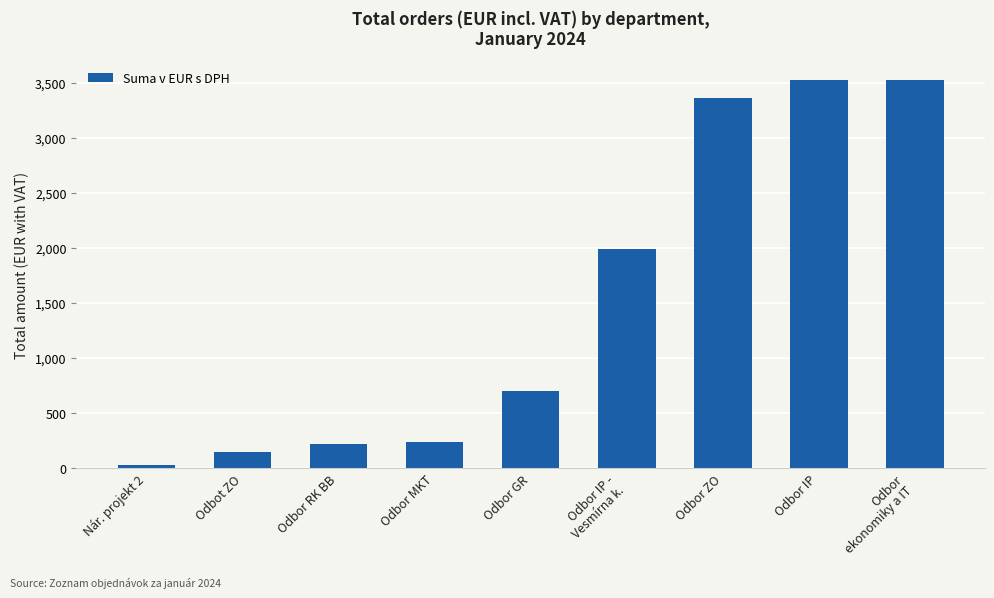

The chart shows a value of 5316.7 at Odbor ZO. True or false?

False